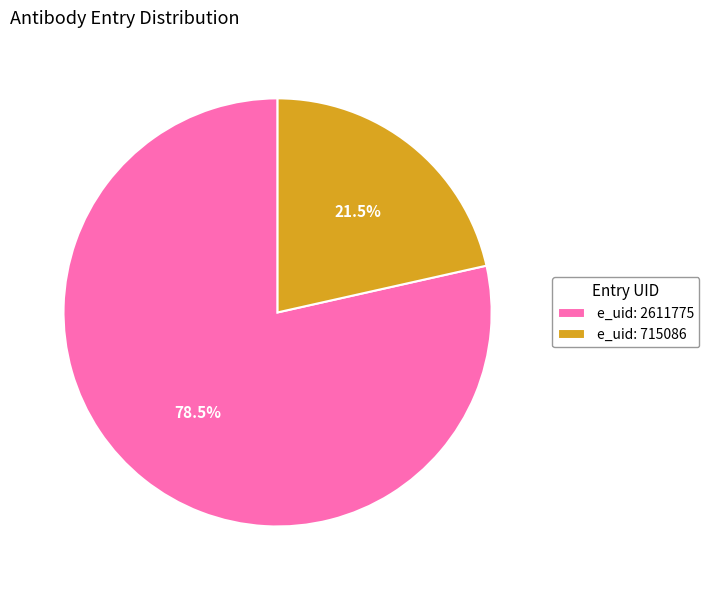

How many slices are in this pie chart?

2